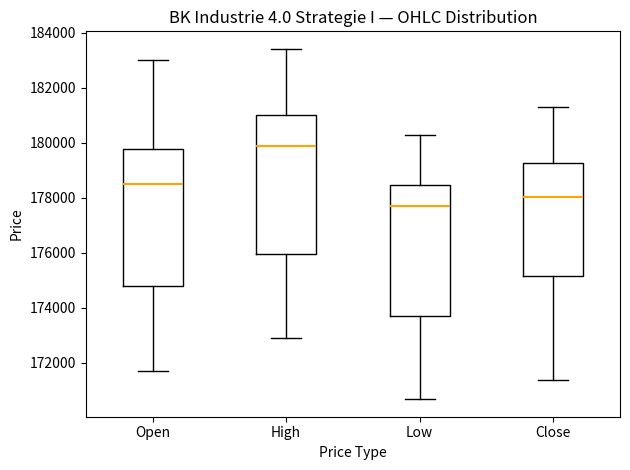

Where is the upper edge of the box for Close on the y-axis? The values are not printed on the chart, so give them approximately, as read against the axis.

179200